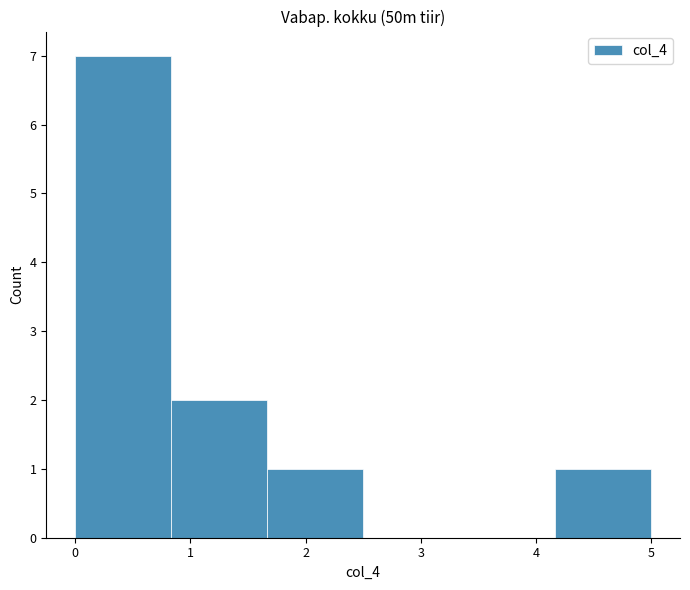

Reading left to right, list every bar in this chart as the range it spans on the x-axis followed by its height. Neither the bar edges nor the heights are printed on the chart, so give them approximately, as read against the axes.

0.0 to 0.8: 7
0.8 to 1.7: 2
1.7 to 2.5: 1
2.5 to 3.3: 0
3.3 to 4.2: 0
4.2 to 5.0: 1